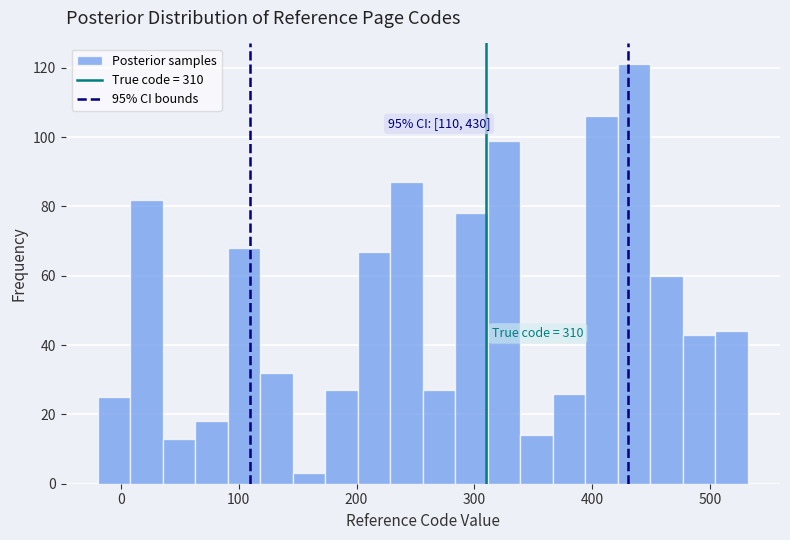

Read against the x-axis, roughly where is the centre of the tallest bar?

440